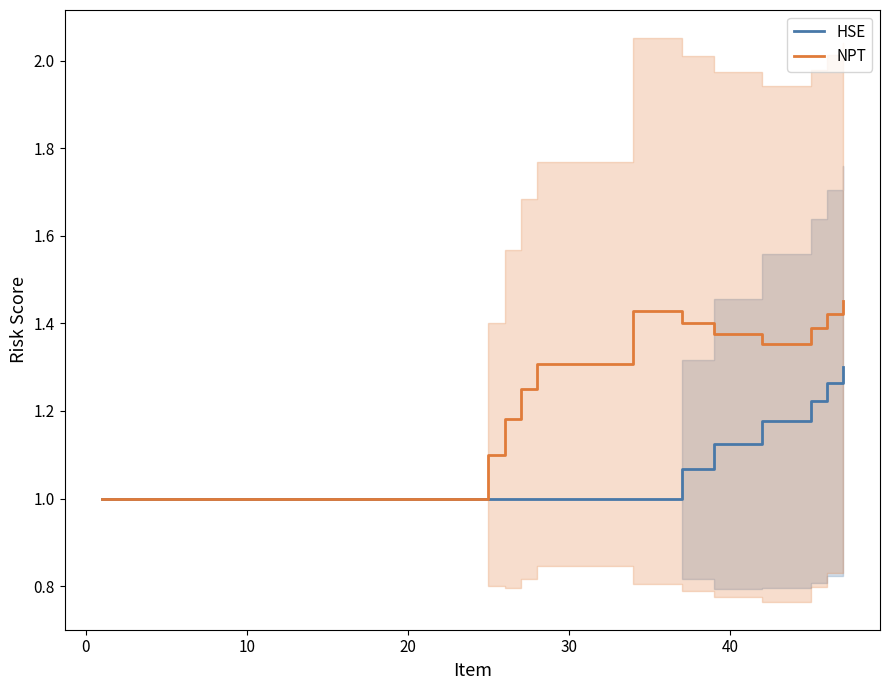

In NPT, how many points are lower than both neighbors (excluding endpoints)?

1